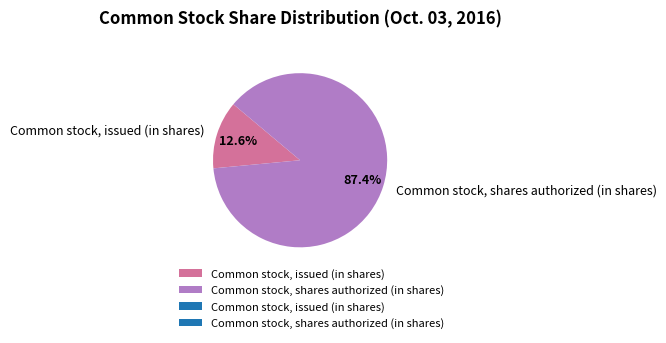

Does Common stock, issued (in shares) represent more than half of the total?

No